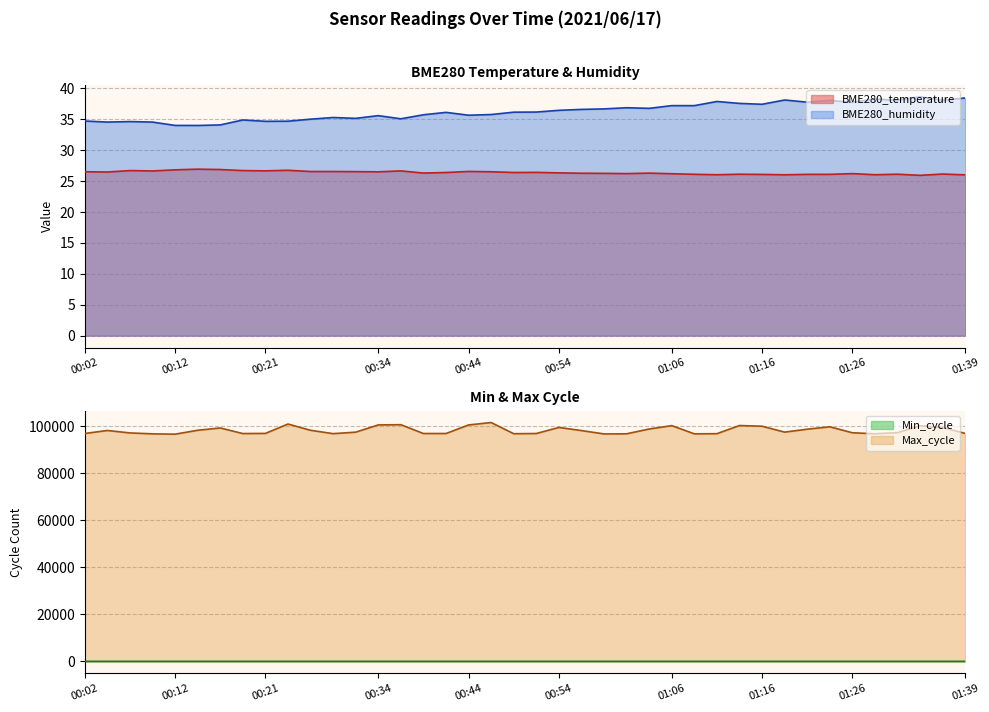

What is the sum of the BME280_temperature values at 01:34 and 01:29?

52.0